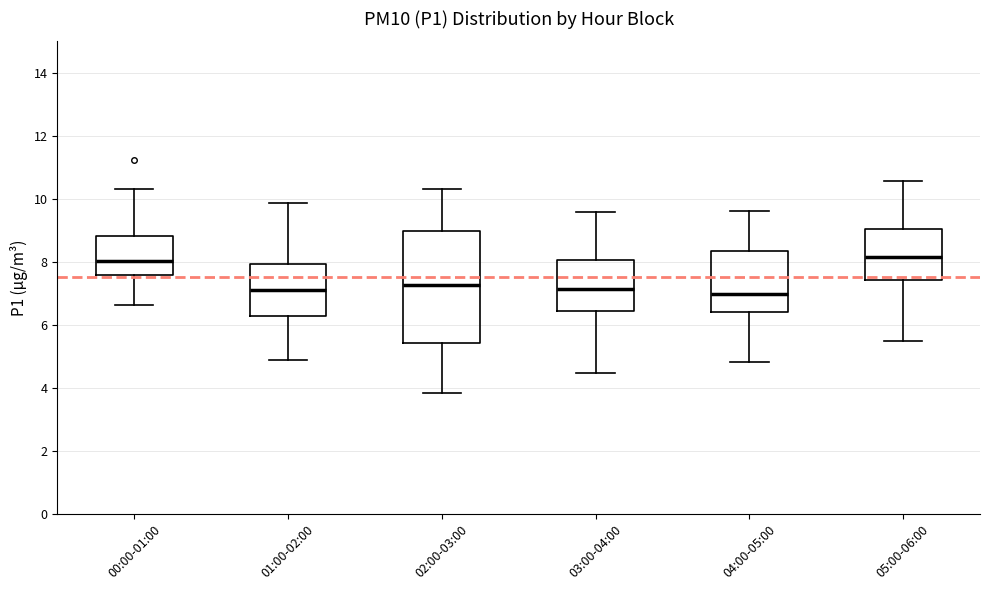

Reading left to right, transcribe this box plot: for each box, give where its median line is, the range the box spans, and where its two whiskers end, as read against the y-axis. The values are not printed on the chart, so give them approximately, as read against the axis.

00:00-01:00: median 8.0, box 7.6 to 8.8, whiskers 6.6 to 10.4
01:00-02:00: median 7.2, box 6.2 to 8.0, whiskers 4.8 to 9.8
02:00-03:00: median 7.2, box 5.4 to 9.0, whiskers 3.8 to 10.4
03:00-04:00: median 7.2, box 6.4 to 8.0, whiskers 4.4 to 9.6
04:00-05:00: median 7.0, box 6.4 to 8.4, whiskers 4.8 to 9.6
05:00-06:00: median 8.2, box 7.4 to 9.0, whiskers 5.4 to 10.6